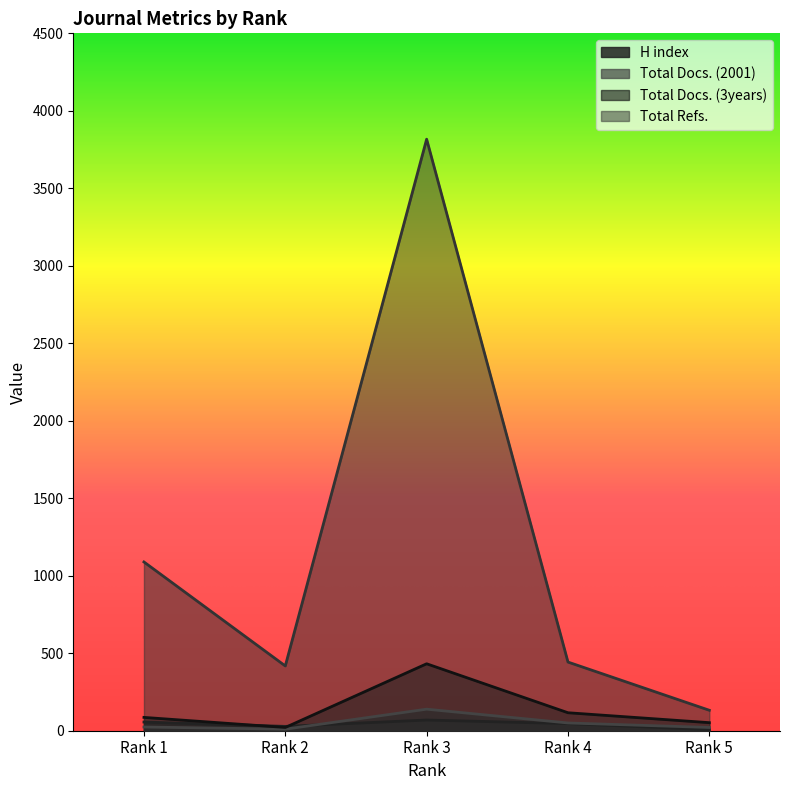

What is the difference between the second highest and minimum values in the Total Docs. (3years) series?

95